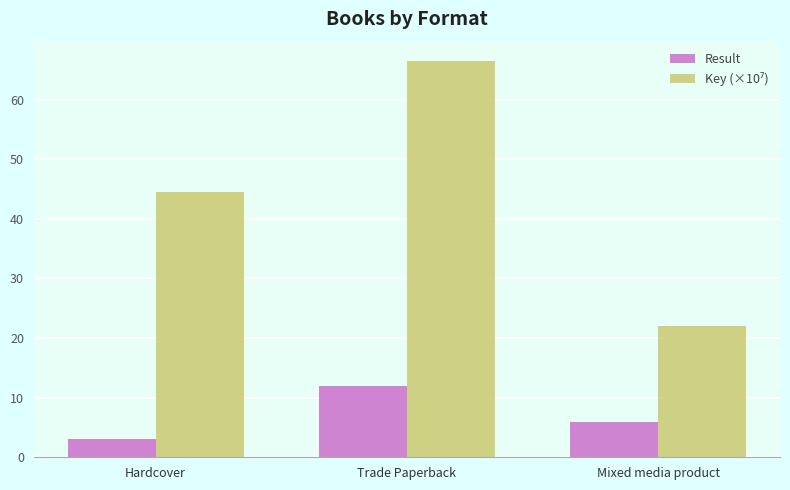

What is the total value across all series at Mixed media product?

28.0